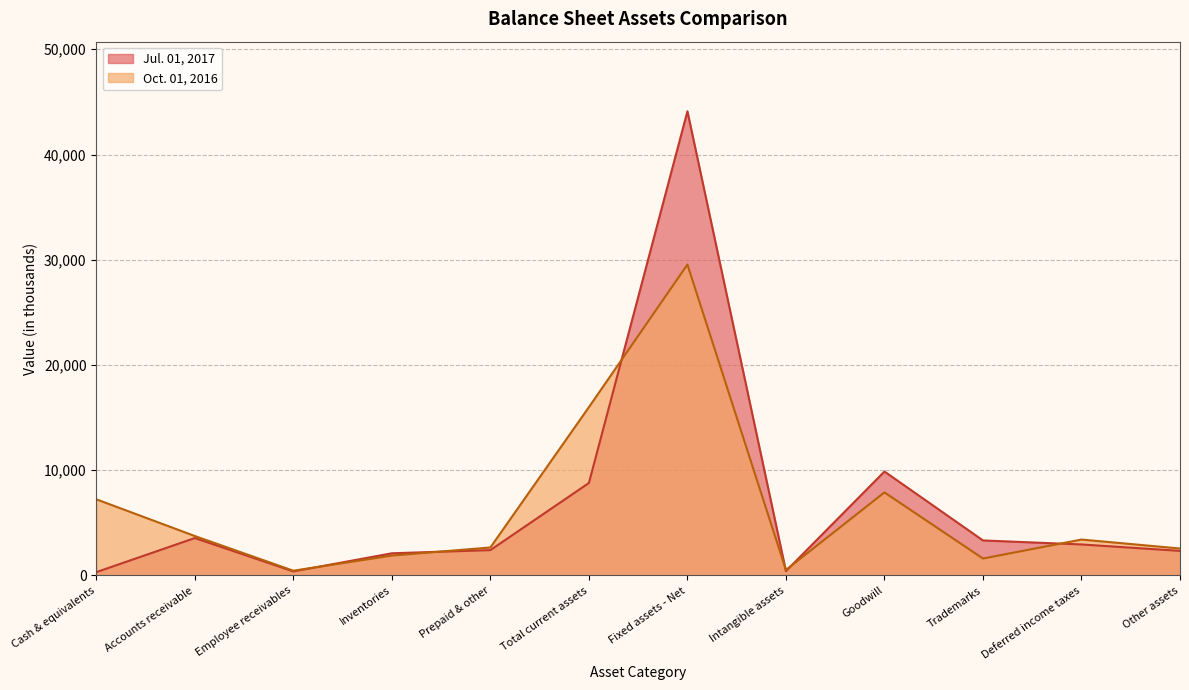

What position from the left is Inventories?

4